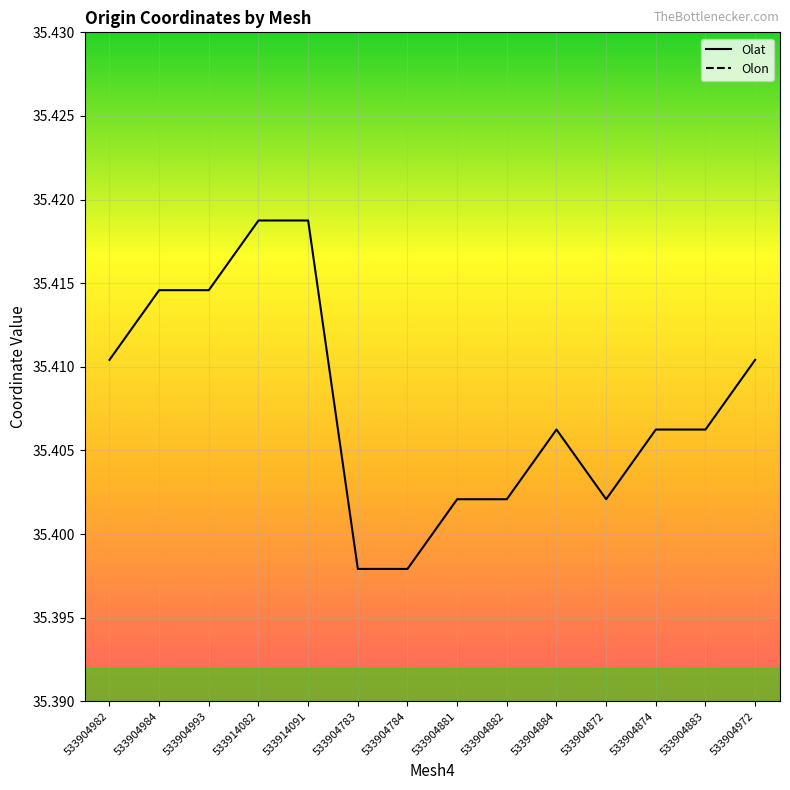

In Olon, how many points are higher than both neighbors (excluding endpoints)?

4